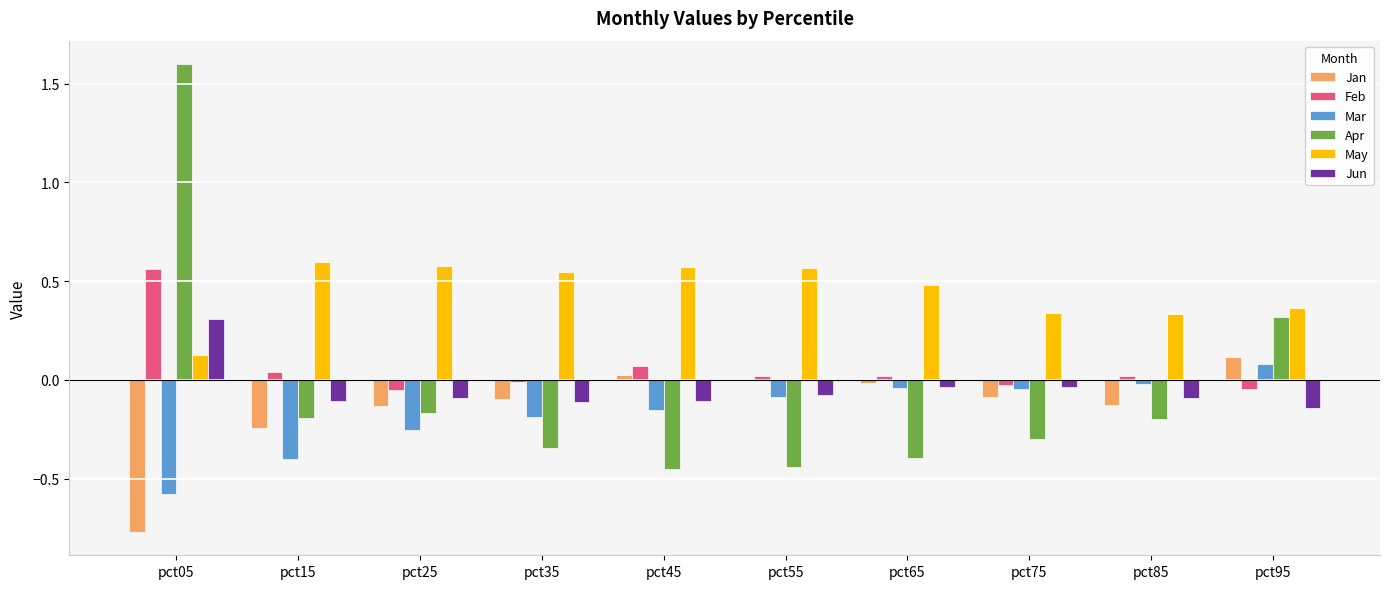

Which category has the highest value in the Jun series?

pct05